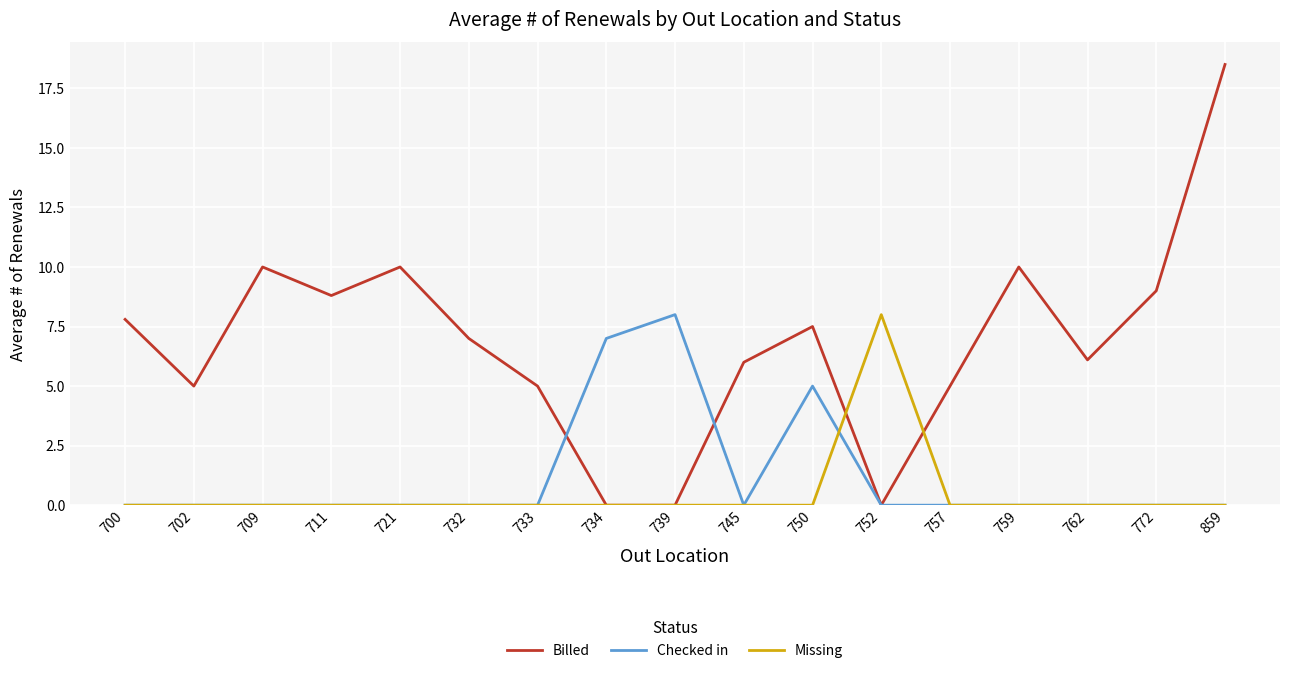

What is the maximum value for Billed?

18.5